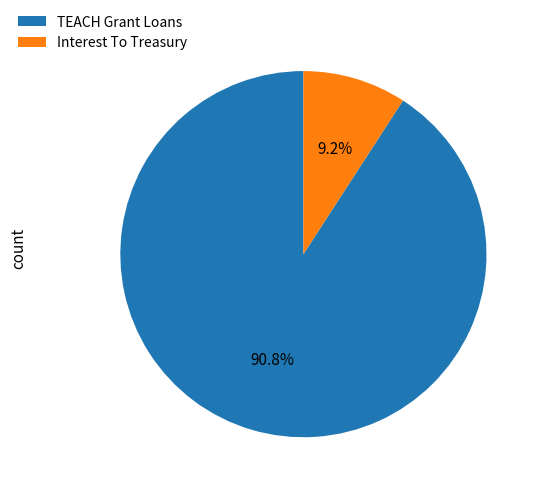

Does TEACH Grant Loans account for over 50% of the chart?

Yes